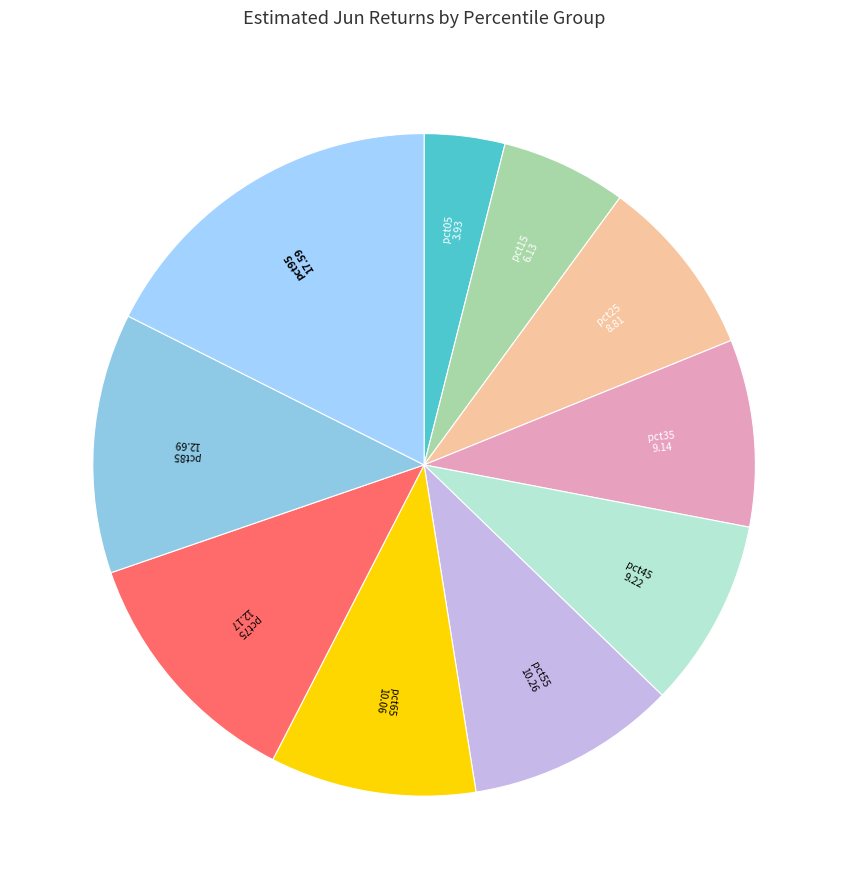

Which category has the biggest portion of the pie?

pct95